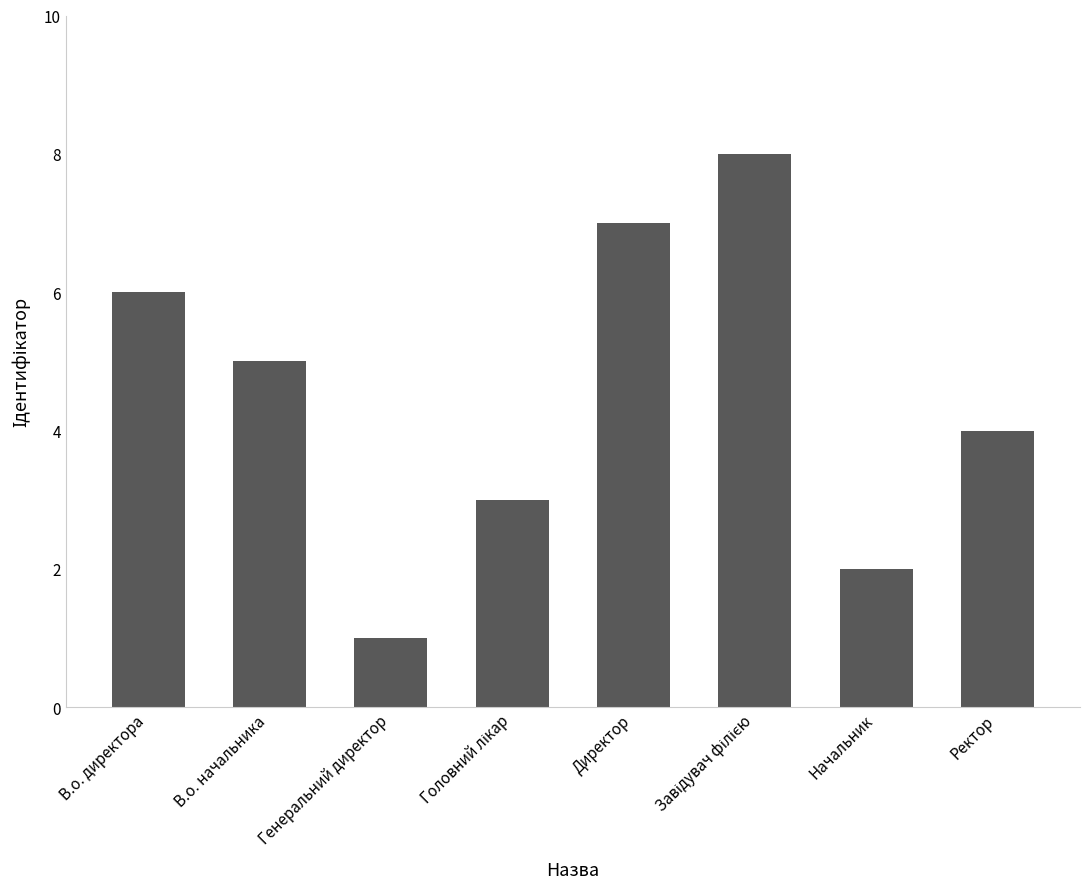

What is the sum of all values?

36